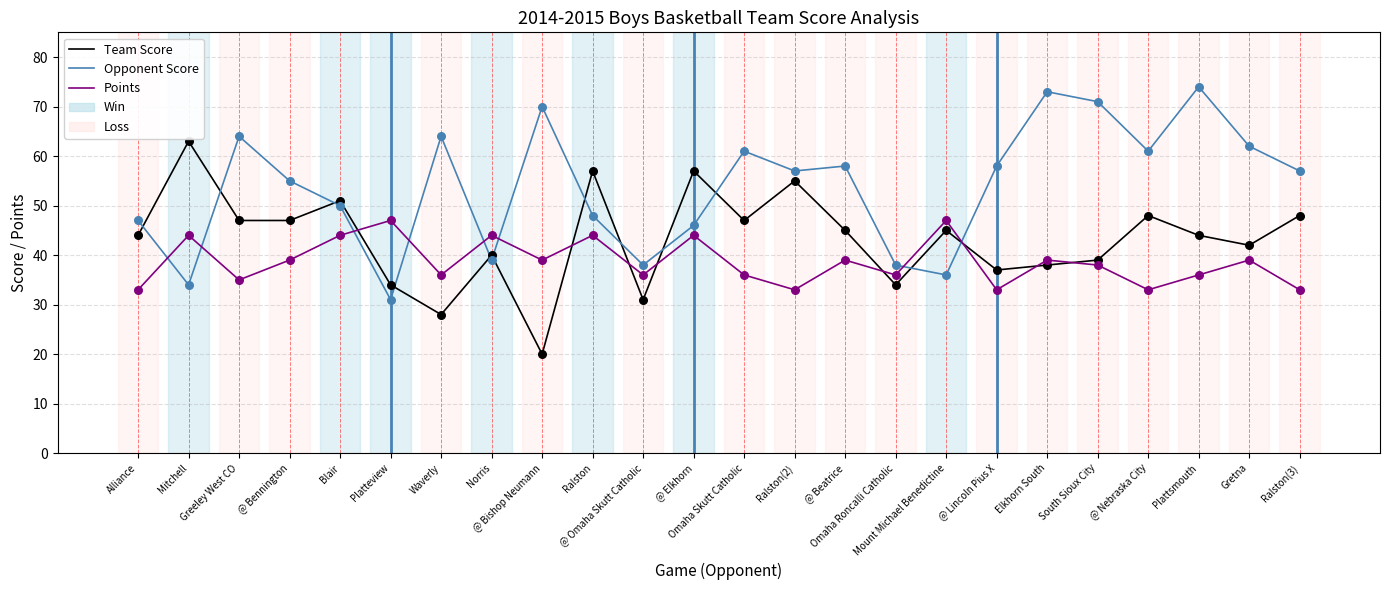

Is the value of Opponent Score at Ralston(2) greater than the value of Points at Waverly?

Yes